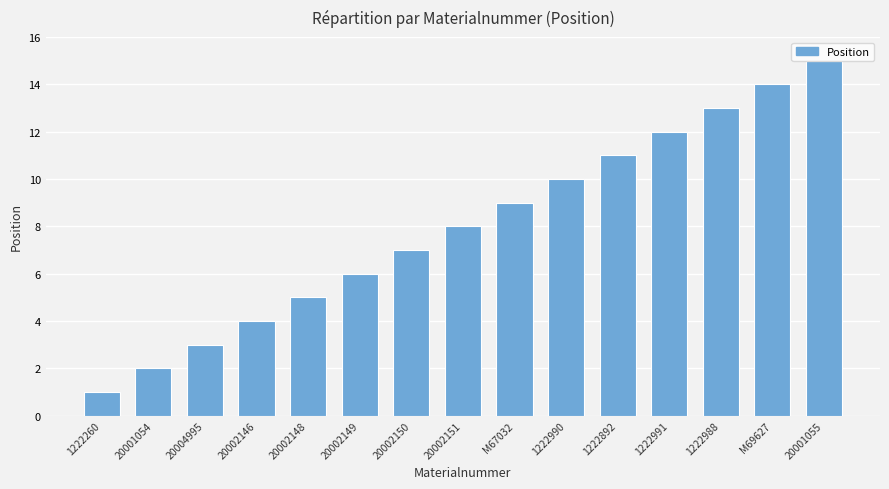

At which label is the value closest to 8?

20002151